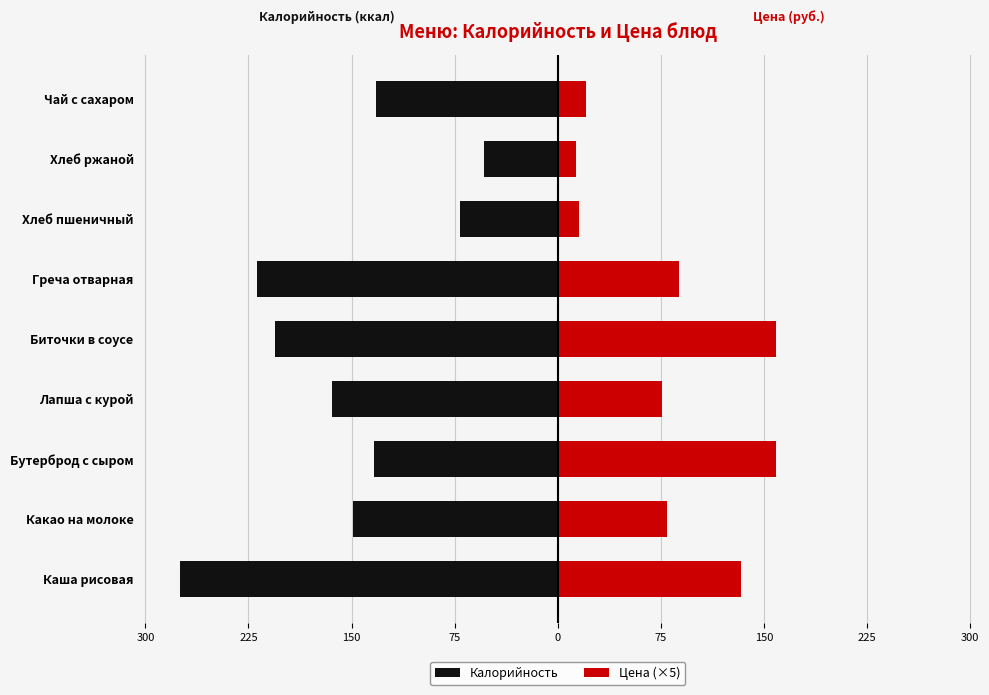

True or false: Цена (×5) has a value of 5.7 at Чай с сахаром.

False